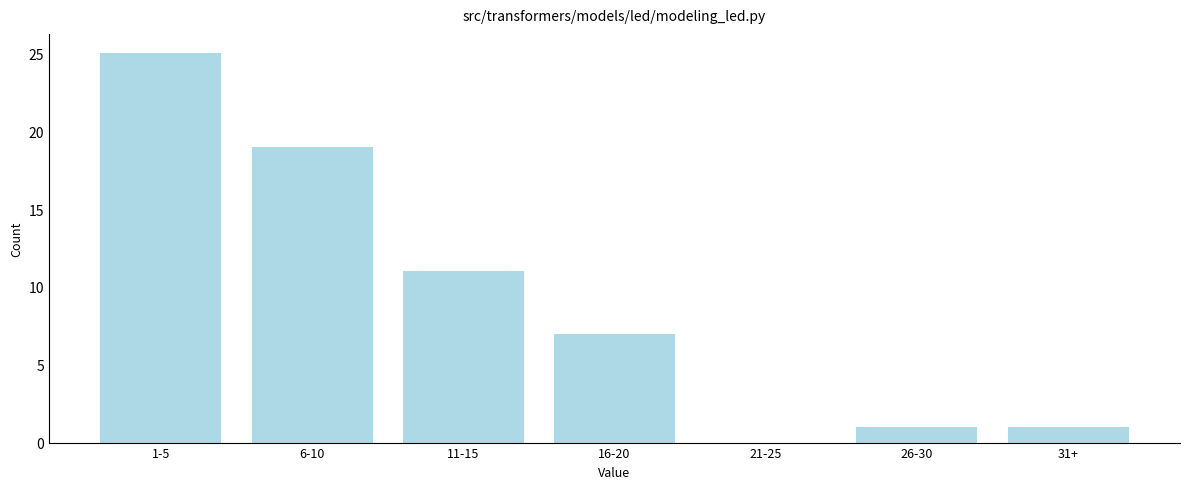

Reading left to right, list all the values displayed in this chart.

1-5=25	6-10=19	11-15=11	16-20=7	21-25=0	26-30=1	31+=1